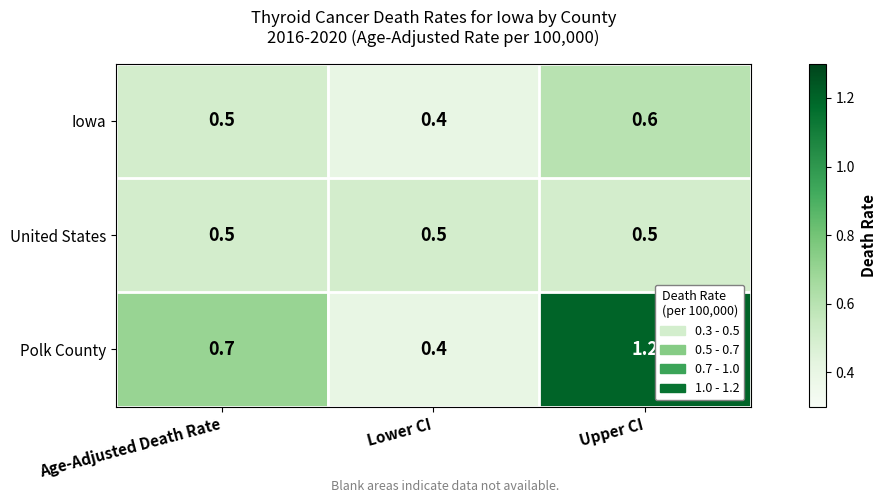

Between Lower CI and Upper CI, which series saw the biggest shift?

Polk County